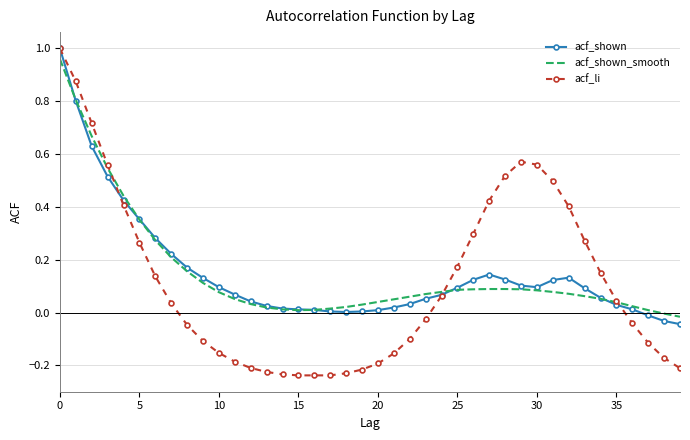

Which series has the largest range (max minus min)?

acf_li